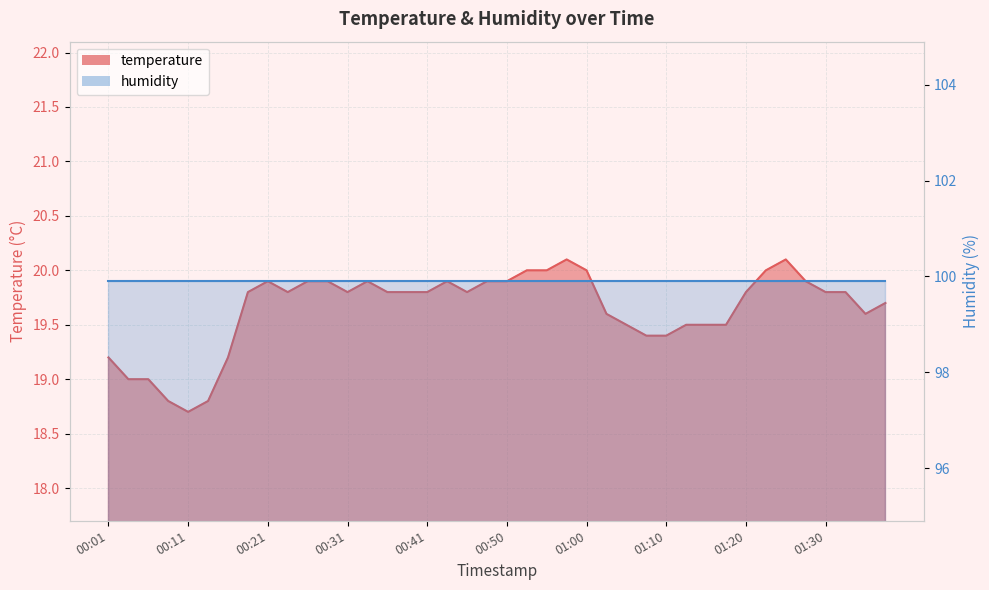

How many points are lower than both their immediate neighbors (excluding endpoints)?

5